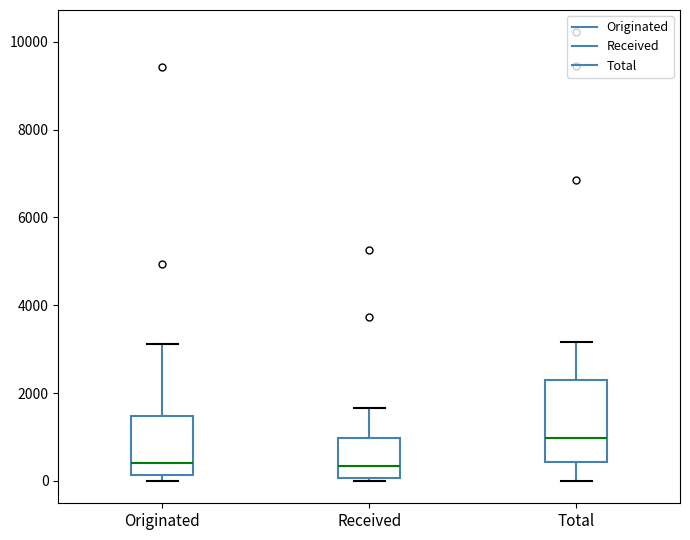

Reading left to right, transcribe this box plot: for each box, give where its median line is, the range the box spans, and where its two whiskers end, as read against the y-axis. The values are not printed on the chart, so give them approximately, as read against the axis.

Originated: median 400, box 200 to 1400, whiskers 0 to 3200
Received: median 400, box 0 to 1000, whiskers 0 (just below the box's lower edge) to 1600
Total: median 1000, box 400 to 2400, whiskers 0 to 3200